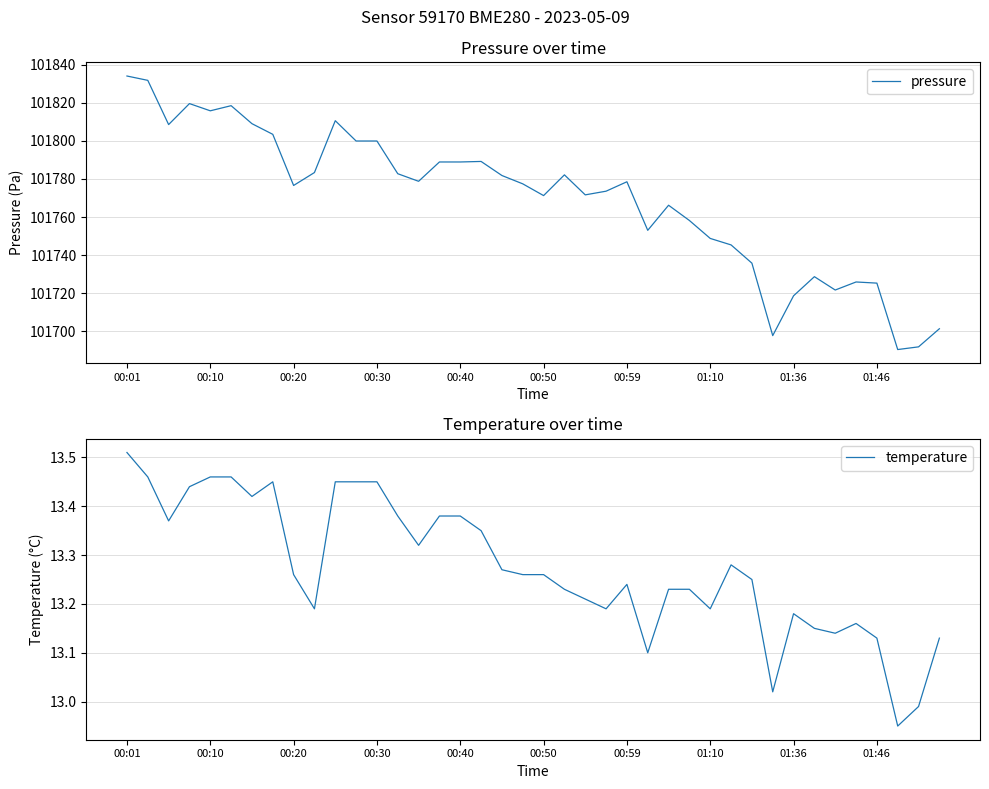

At which label does pressure first exceed 101778?

00:01